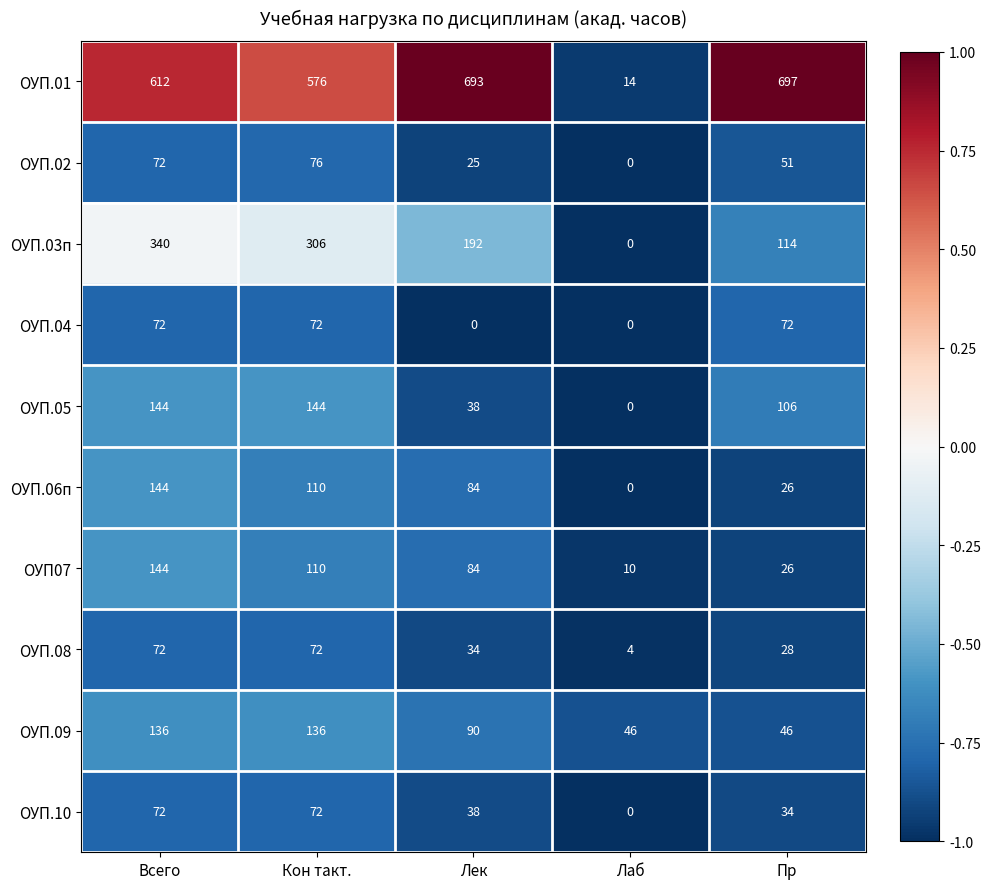

How many data points does each series have?

5